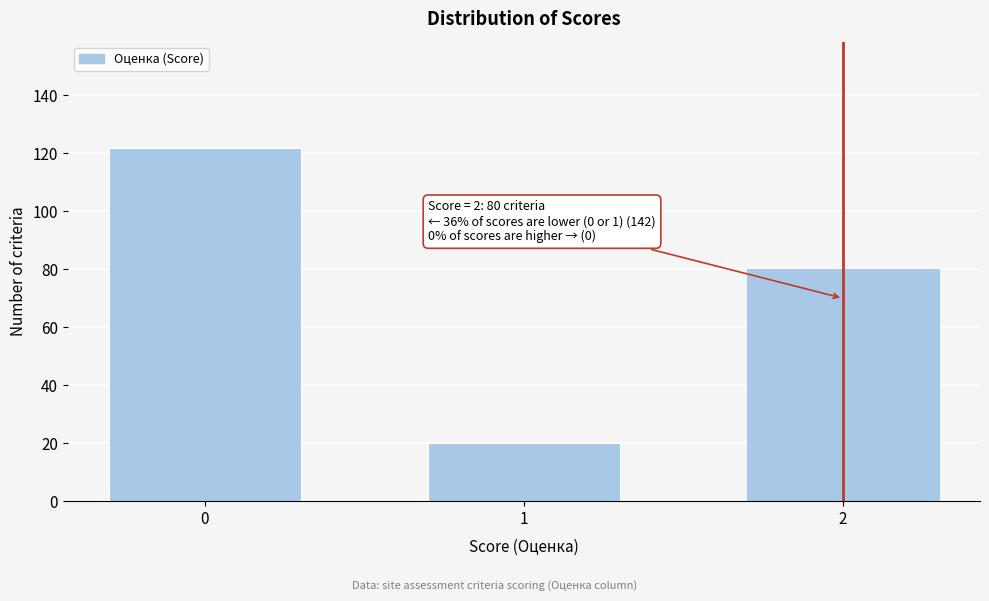

Reading left to right, transcribe all the data shown in this chart.

0=122	1=20	2=80